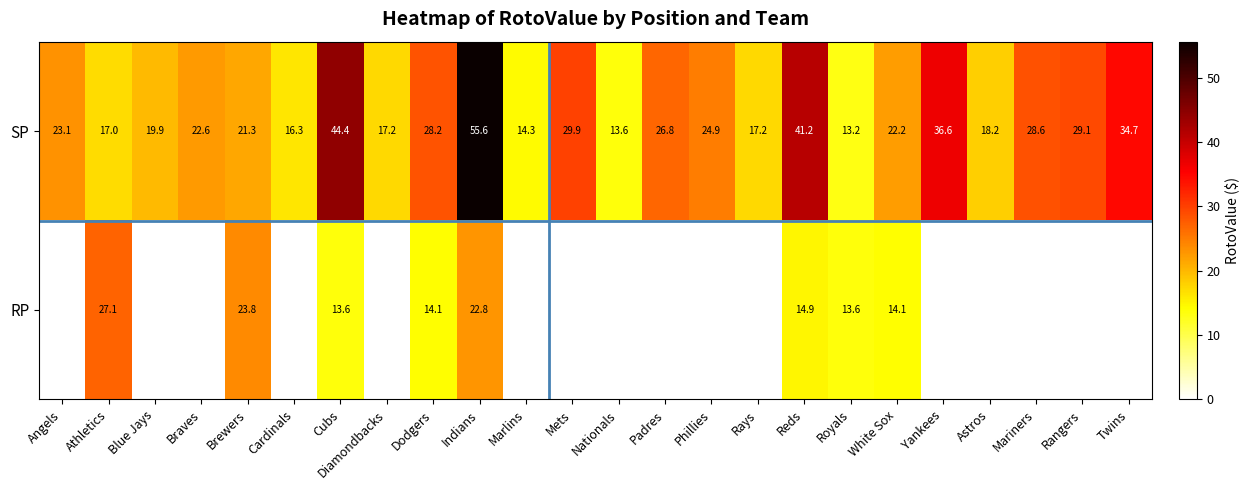

What is the difference between the highest and lowest values at White Sox?

8.1